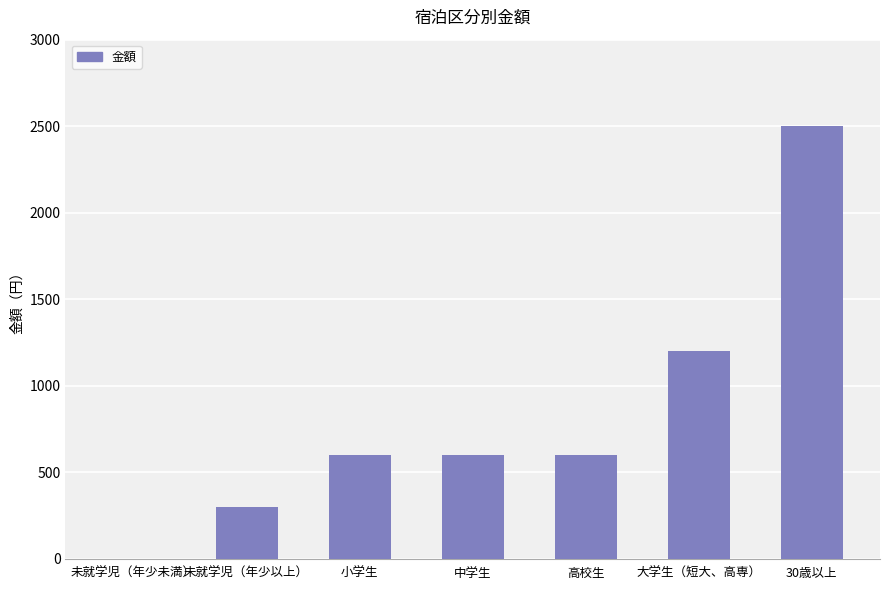

What value does the data have at 未就学児（年少以上）, to the nearest 100?

300